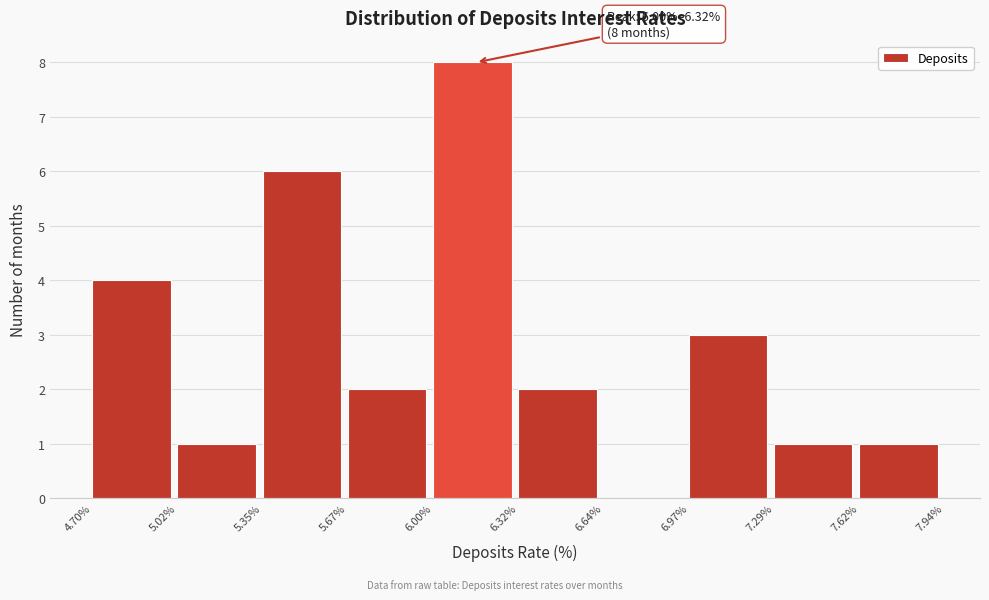

Which range on the x-axis has the tallest bar?

6.00% to 6.32%